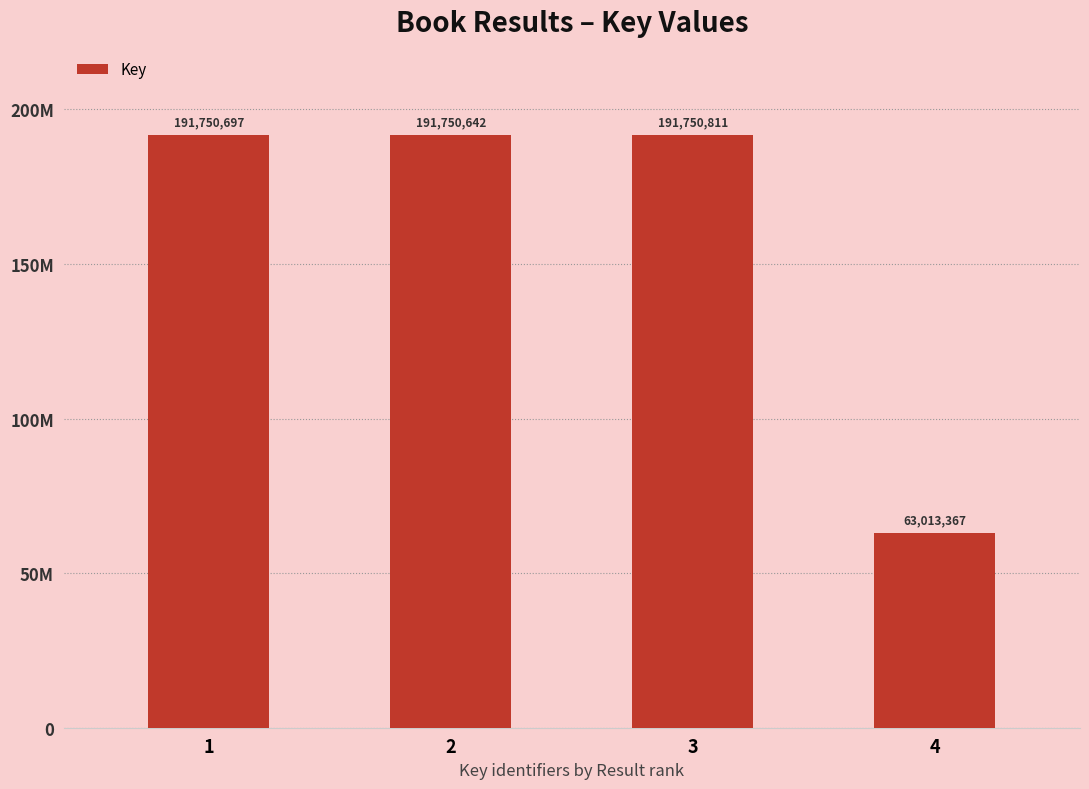

What is the change in value from 1 to 3?

+114